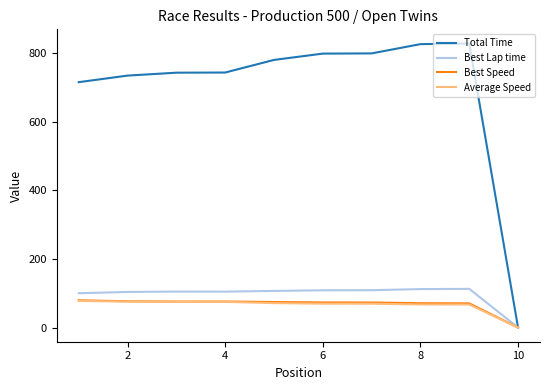

How many positive values does the Best Speed series have?

9